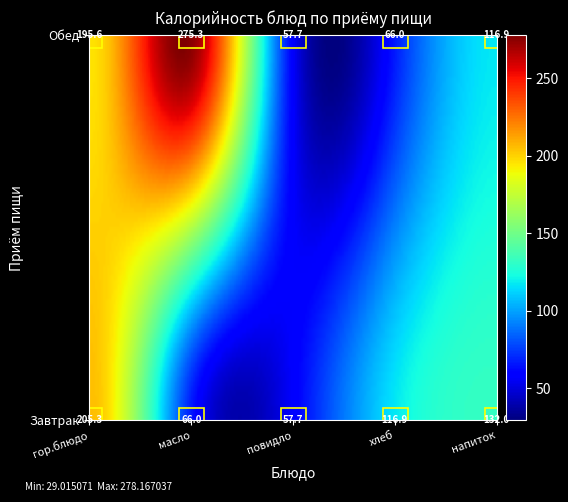

What is the difference between the Обед values at Завтрак and 4?

78.7